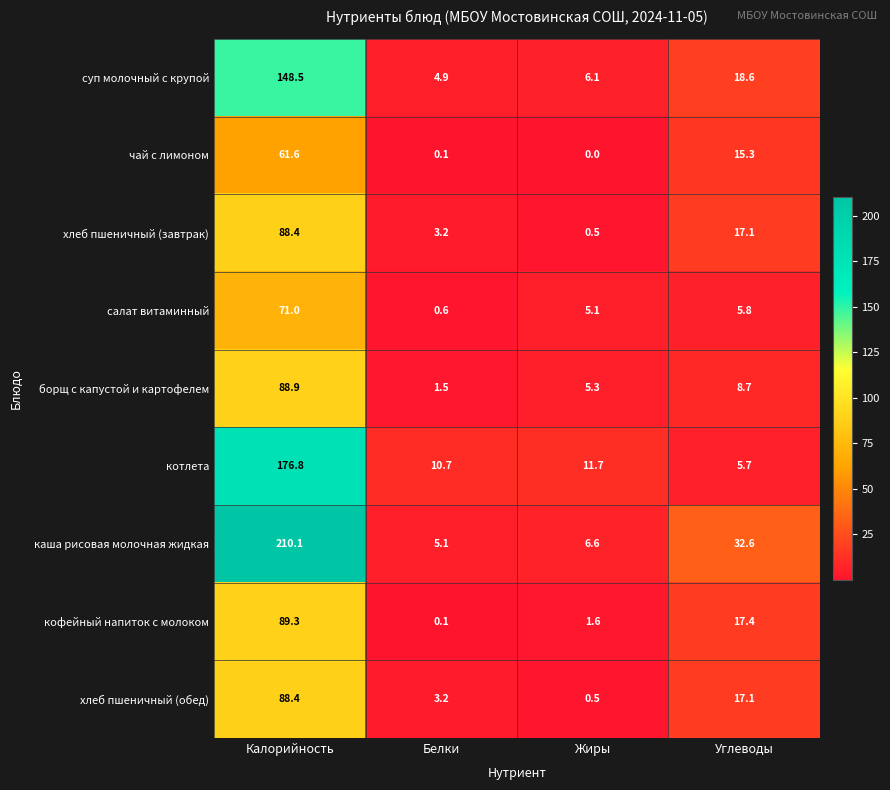

What is the spread (max minus min) of values at Жиры?

11.7